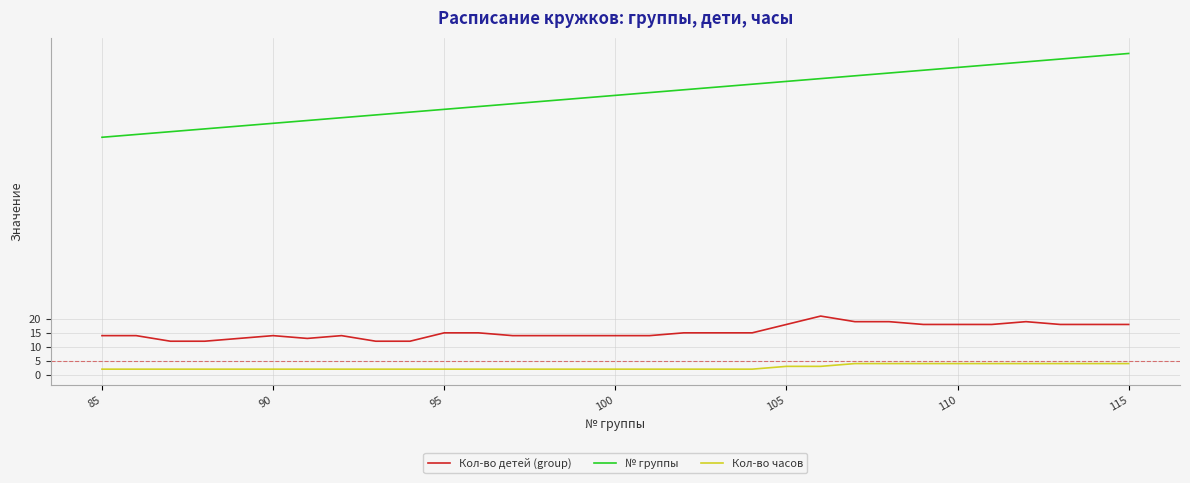

What is the greatest value displayed?

115